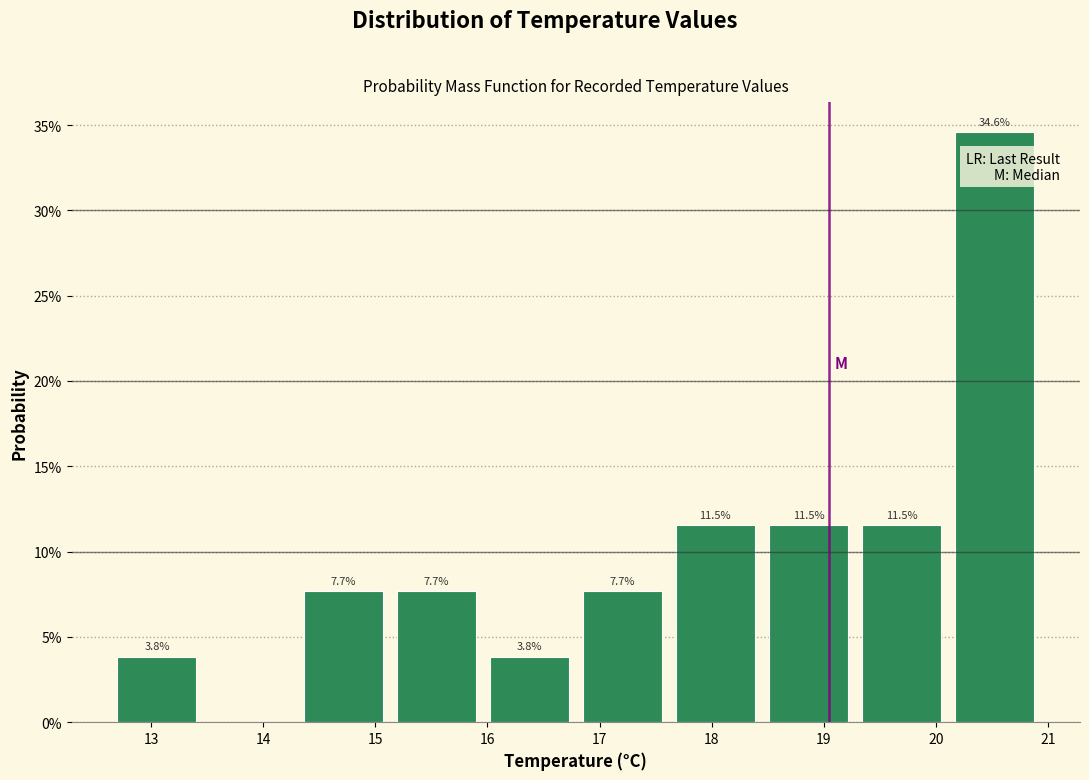

Which range on the x-axis has the tallest bar?

20.17 to 21.00